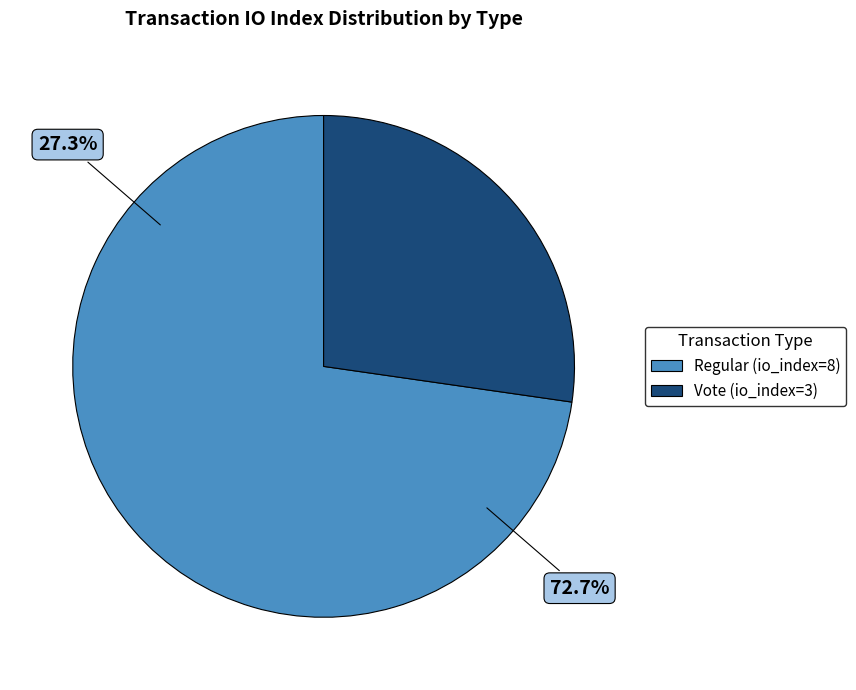

True or false: Vote (io_index=3) accounts for 38% of the total.

False